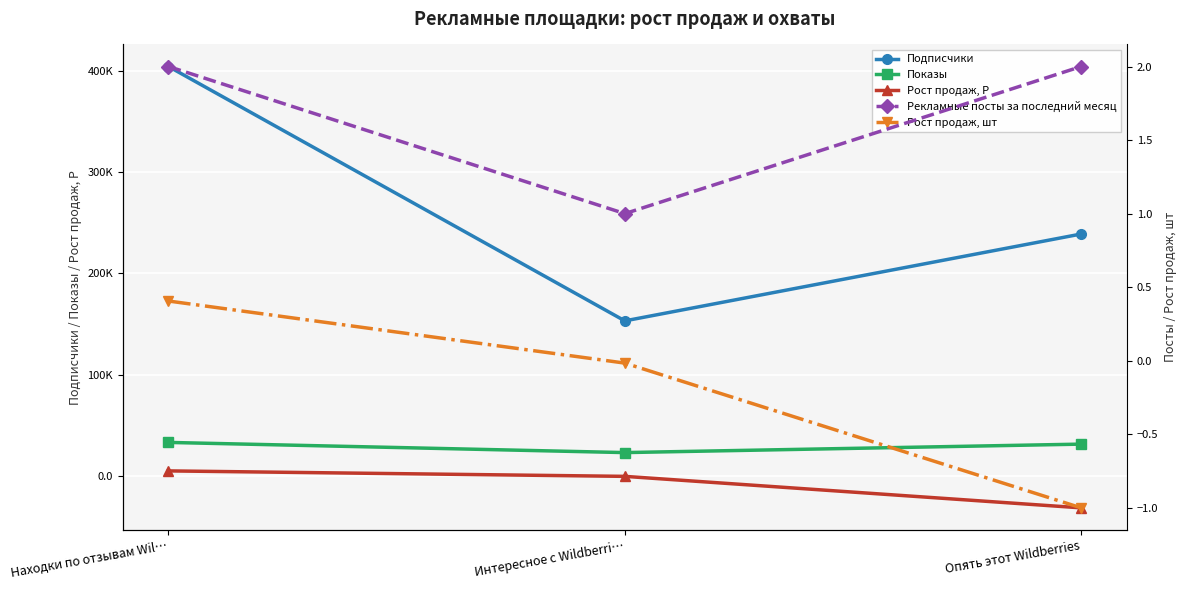

Reading right to left, transcribe all the data shown in this chart.

Подписчики: Опять этот Wildberries=238939.0	Интересное с Wildberri…=153236.0	Находки по отзывам Wil…=404166.0
Показы: Опять этот Wildberries=31644.0	Интересное с Wildberri…=23295.0	Находки по отзывам Wil…=33324.0
Рост продаж, Р: Опять этот Wildberries=-31237.0	Интересное с Wildberri…=-161.0	Находки по отзывам Wil…=5228.0
Рекламные посты за последний месяц: Опять этот Wildberries=2.0	Интересное с Wildberri…=1.0	Находки по отзывам Wil…=2.0
Рост продаж, шт: Опять этот Wildberries=-1.0	Интересное с Wildberri…=-0.0	Находки по отзывам Wil…=0.4